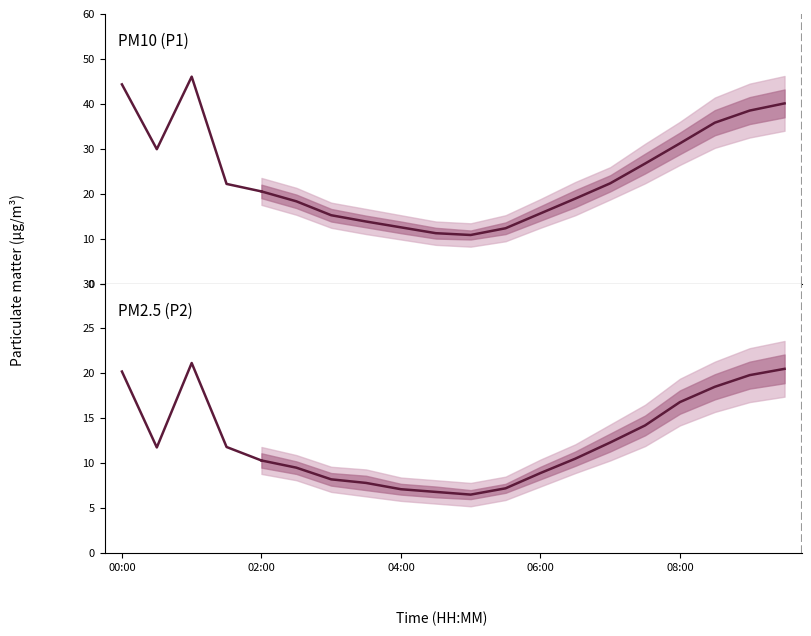

What is the total value across all series at 06:00?

24.5